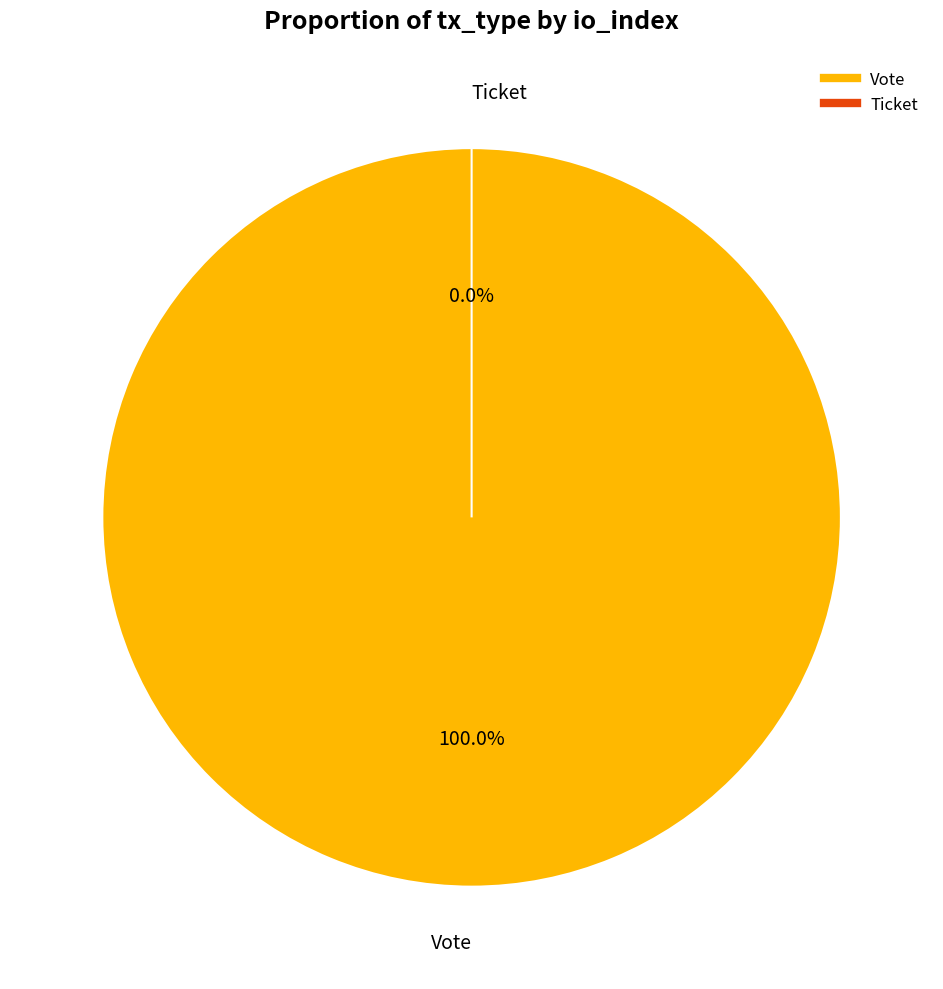

Which category accounts for the majority?

Vote